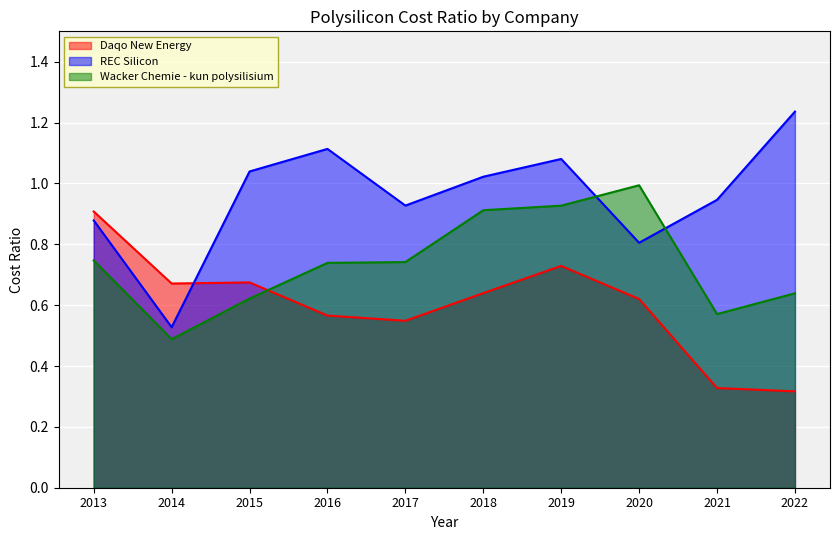

The Wacker Chemie - kun polysilisium series shows 0.7 at 2013. True or false?

True